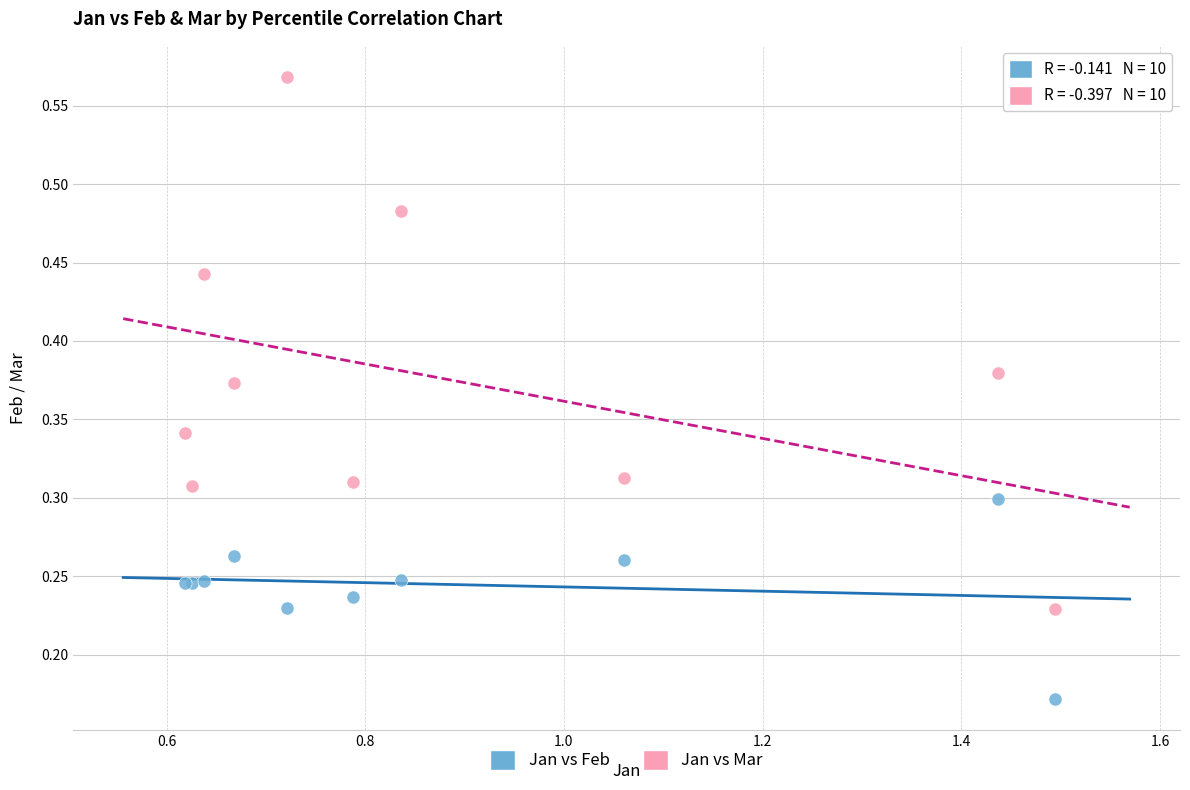

Which series has the largest Y range (max minus min)?

Jan vs Mar